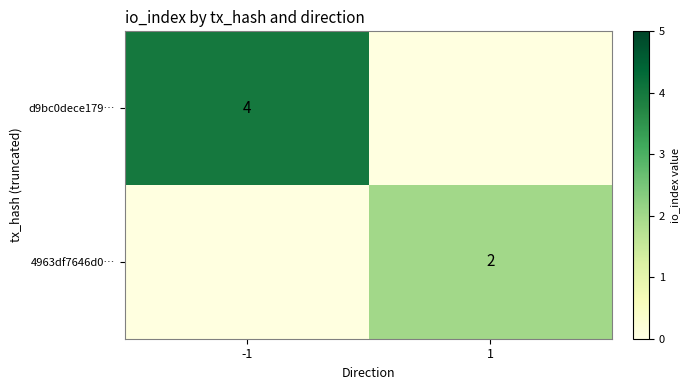

Is it true that d9bc0dece179… equals 6 at -1?

False